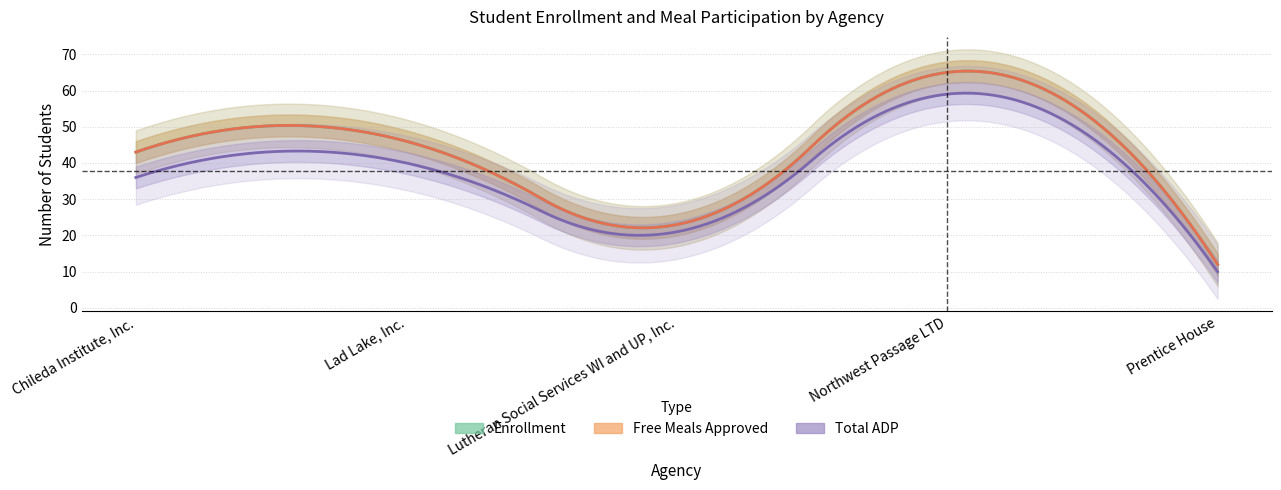

What is the label of the 1st point from the right?

Prentice House